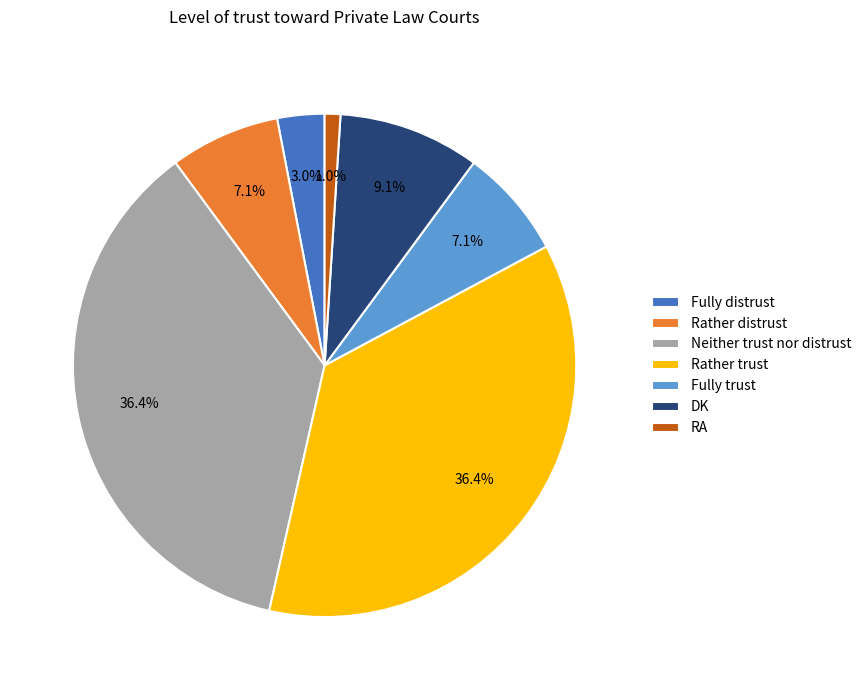

Between Rather distrust and RA, which is larger?

Rather distrust